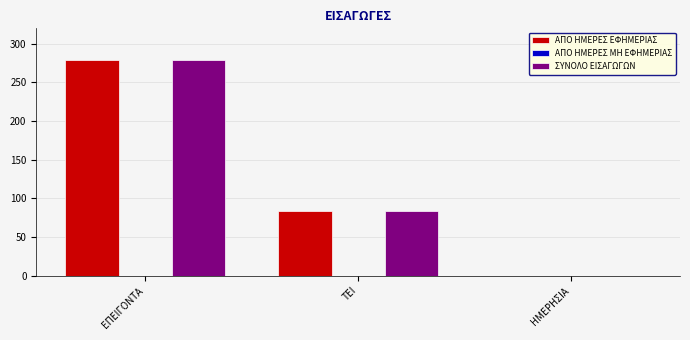

What is the sum of all ΣΥΝΟΛΟ ΕΙΣΑΓΩΓΩΝ values?

363